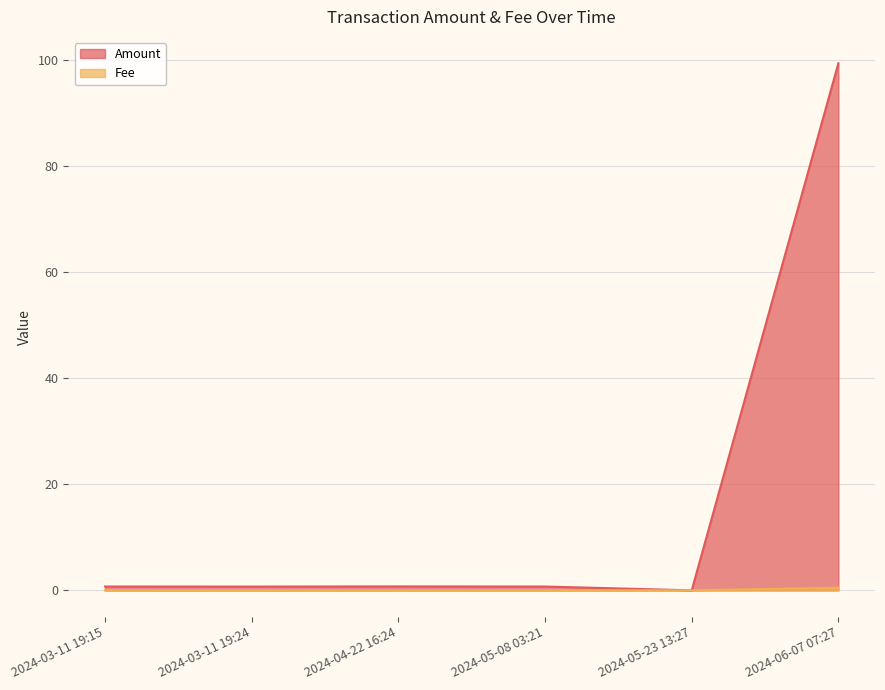

List the labels in order of Fee value, smallest first.

2024-03-11 19:15, 2024-03-11 19:24, 2024-04-22 16:24, 2024-05-08 03:21, 2024-05-23 13:27, 2024-06-07 07:27